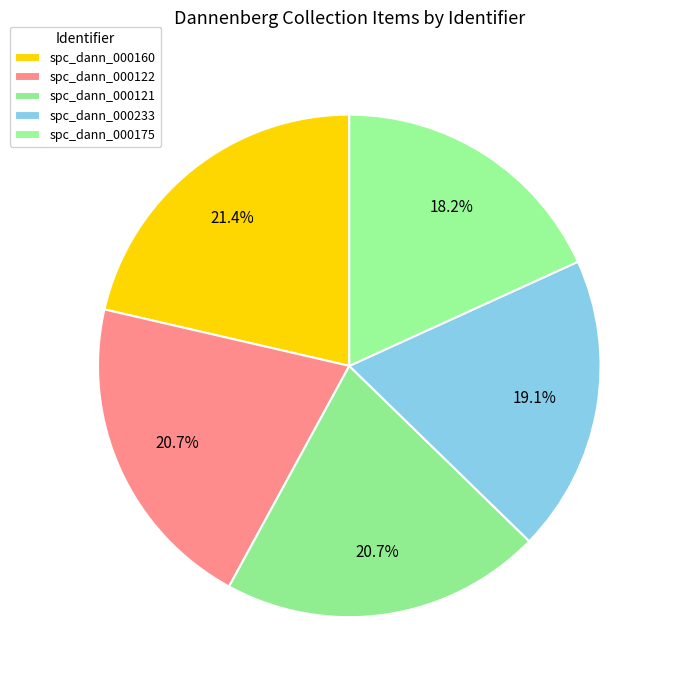

What percentage is the spc_dann_000122 slice, to the nearest percent?

21%